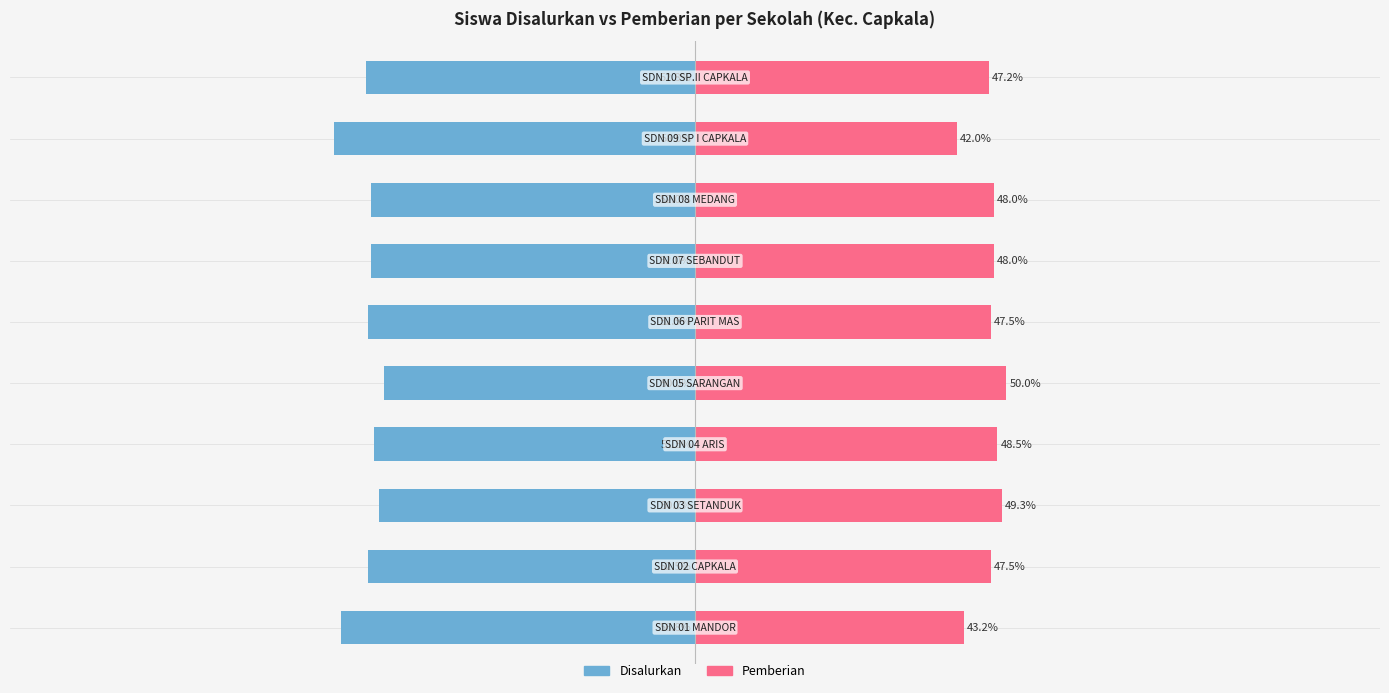

Which series has the widest spread of values?

Disalurkan